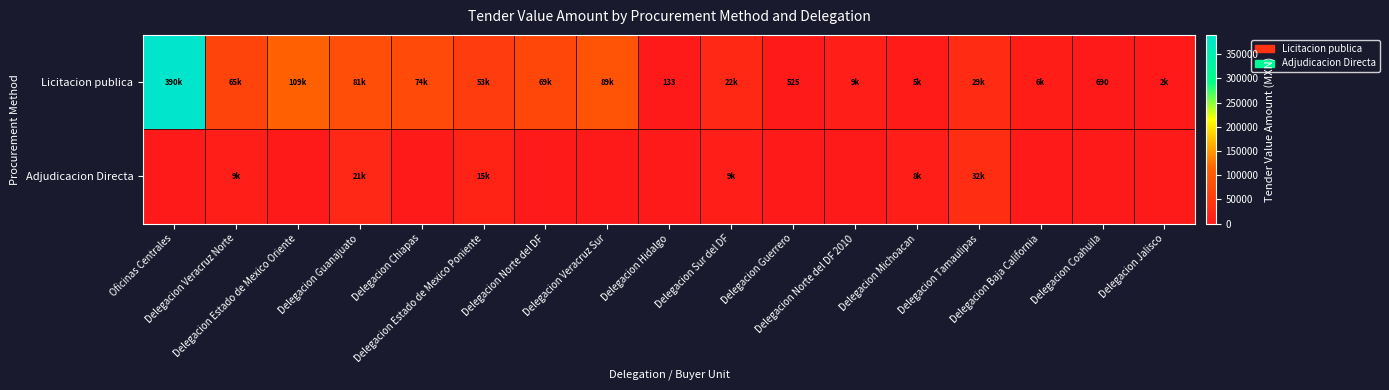

Which label corresponds to the largest value in the chart?

Oficinas Centrales